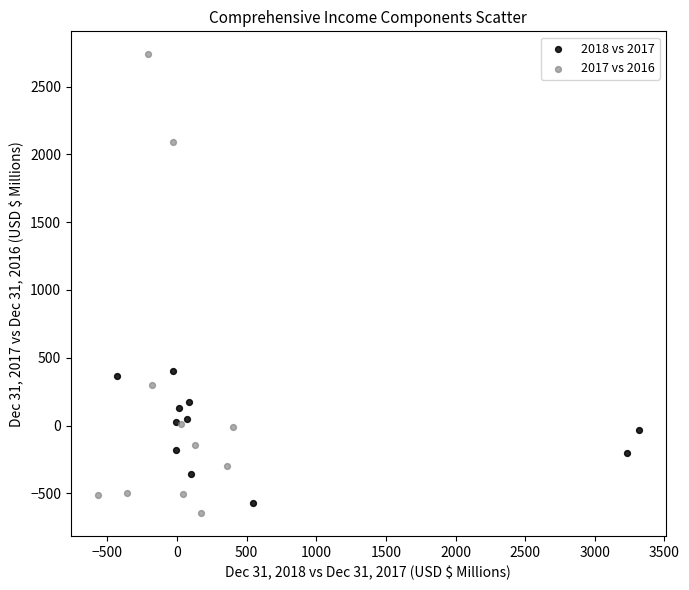

Which series contains the lowest Y value?

2017 vs 2016